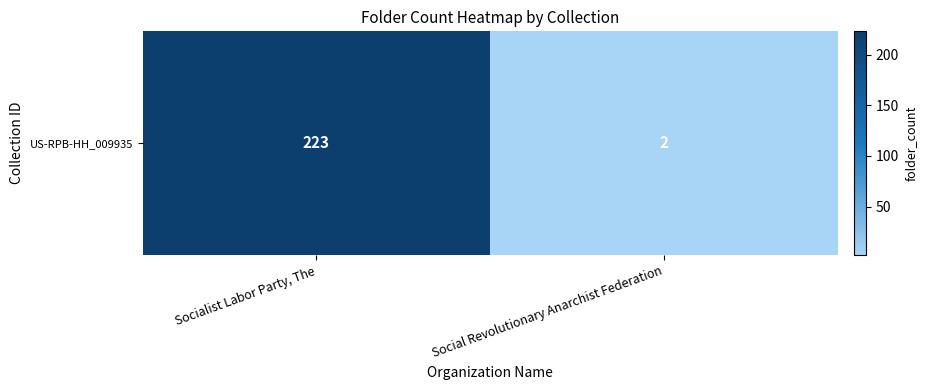

Which category has the lowest value across all series?

Social Revolutionary Anarchist Federation